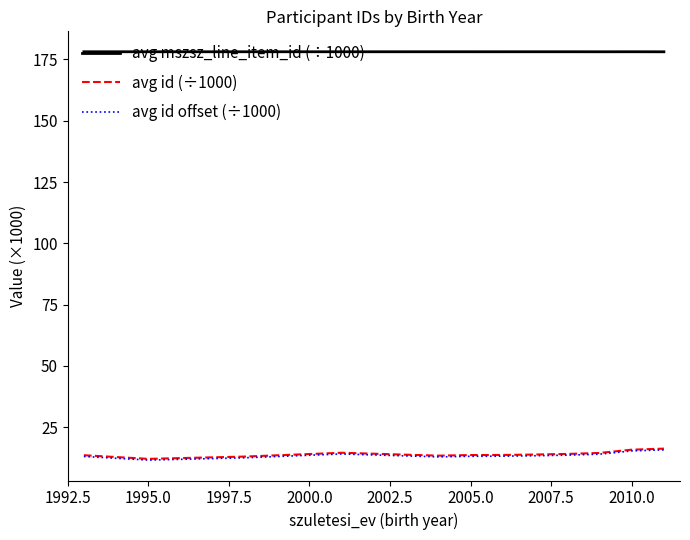

Which series has the largest total across all categories?

avg mszsz_line_item_id (÷1000)